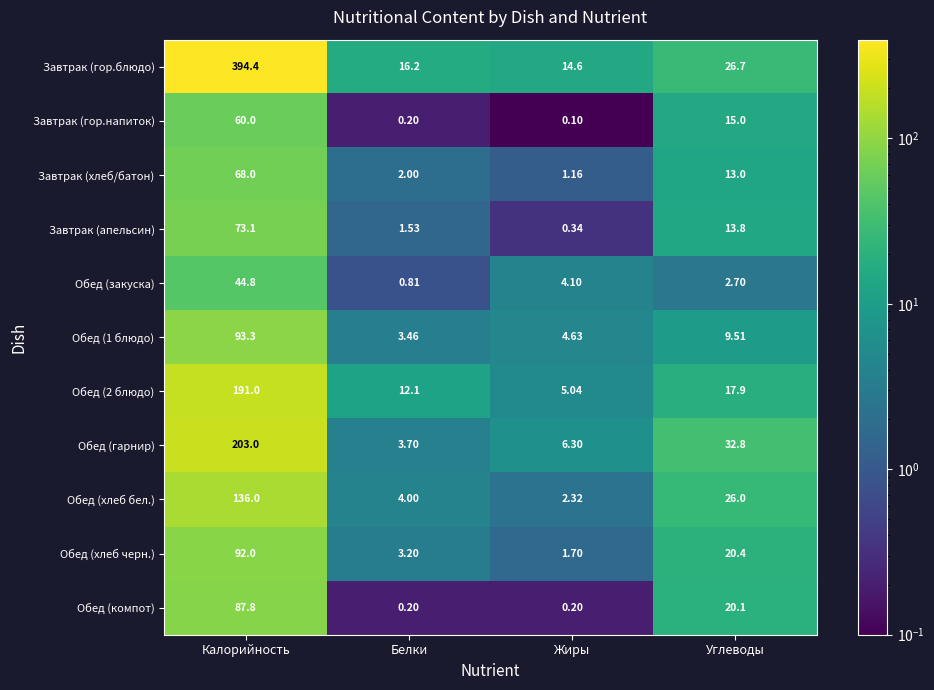

What is the total value across all series at Углеводы?

197.9